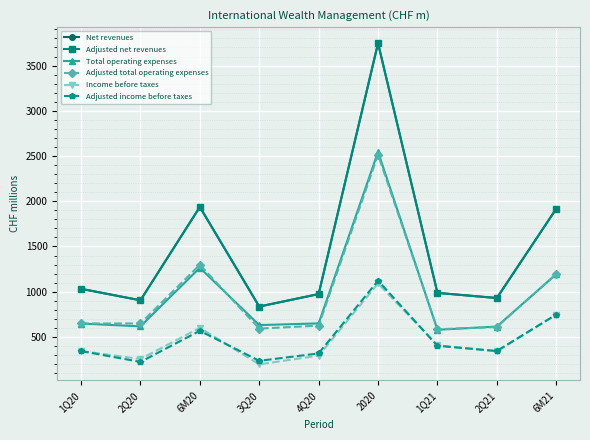

At which label does Total operating expenses first exceed 648?

6M20